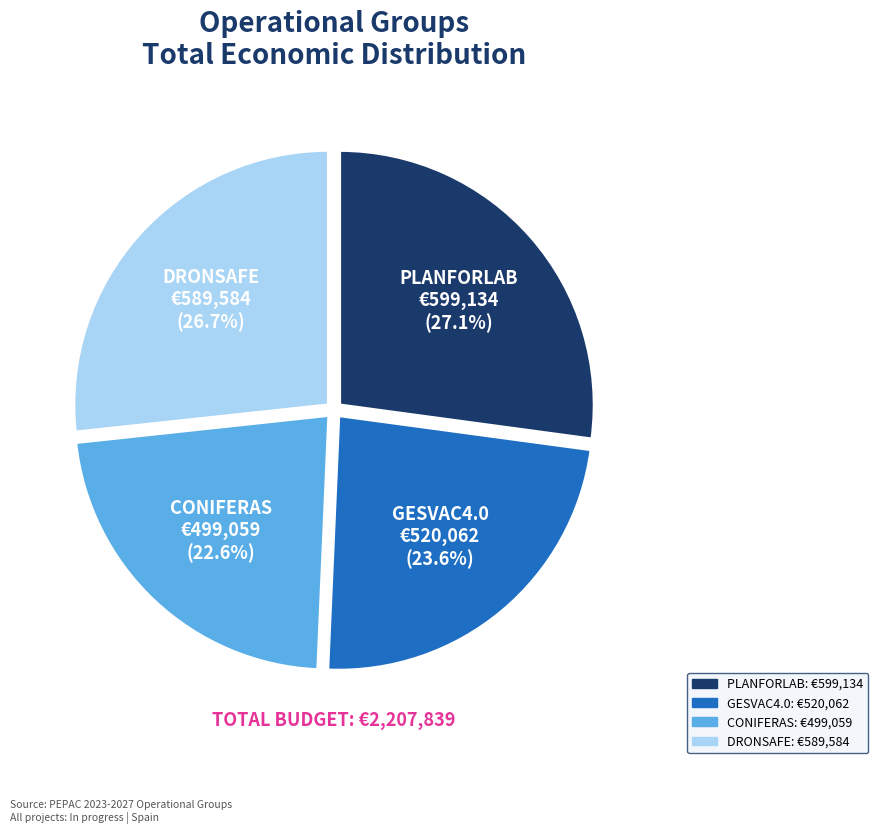

Does DRONSAFE represent more than half of the total?

No